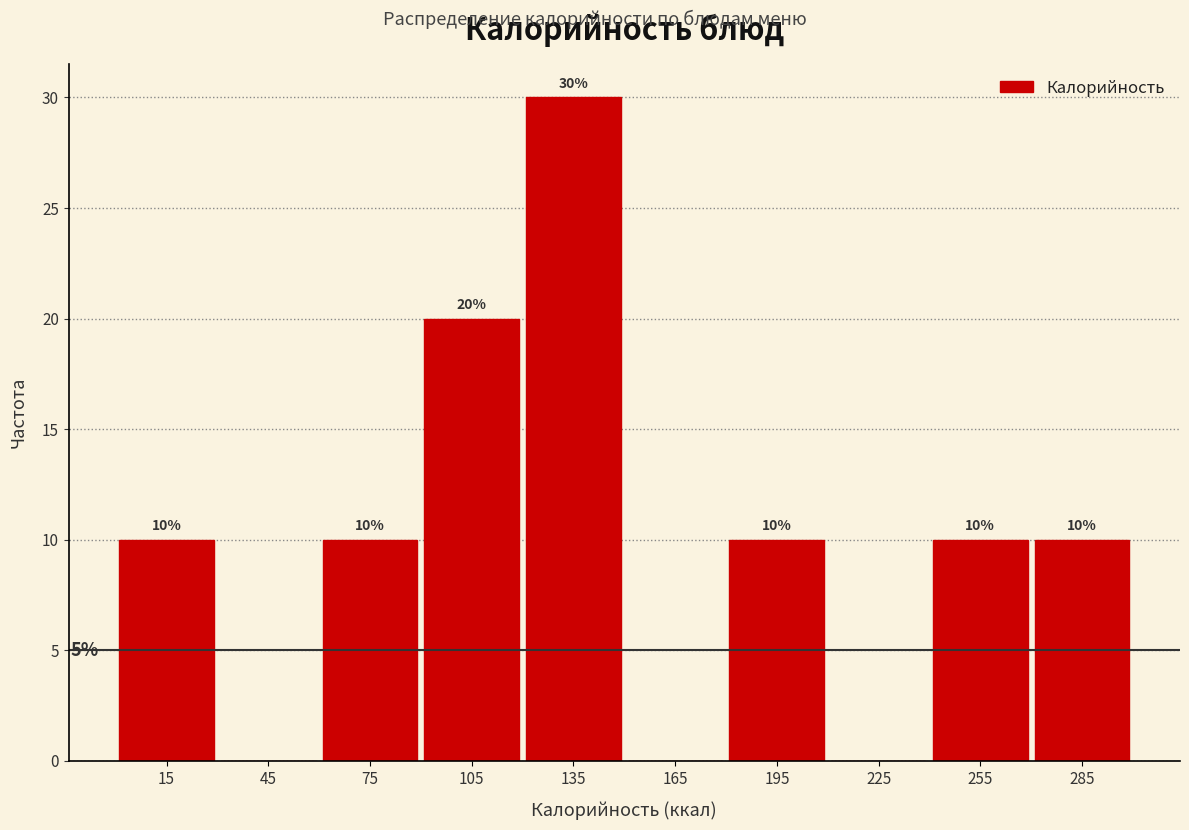

Over which range of the x-axis is the bar tallest?

120 to 150